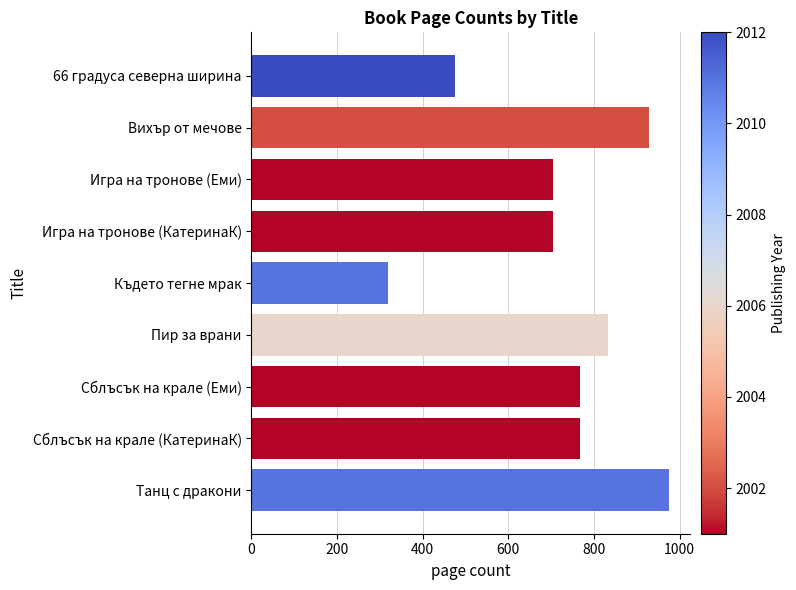

What is the maximum value shown in the chart?

976